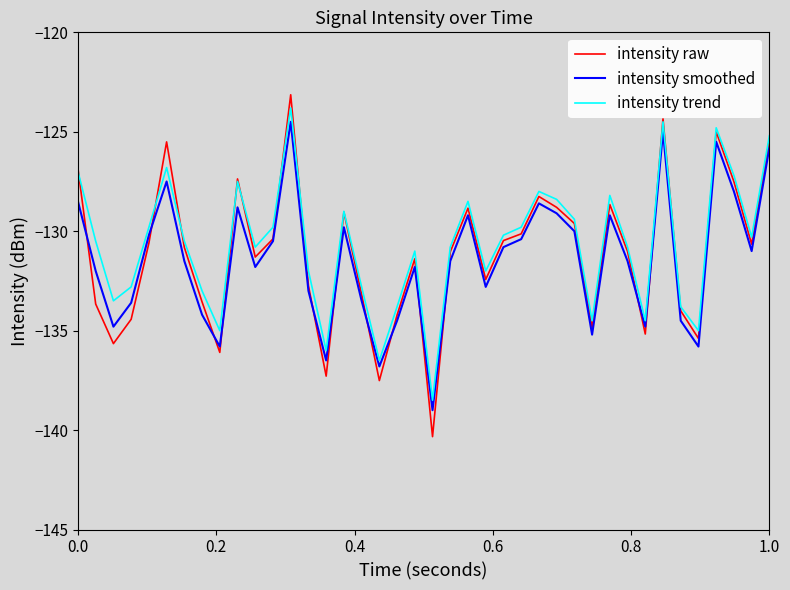

Which series has the largest range (max minus min)?

intensity raw